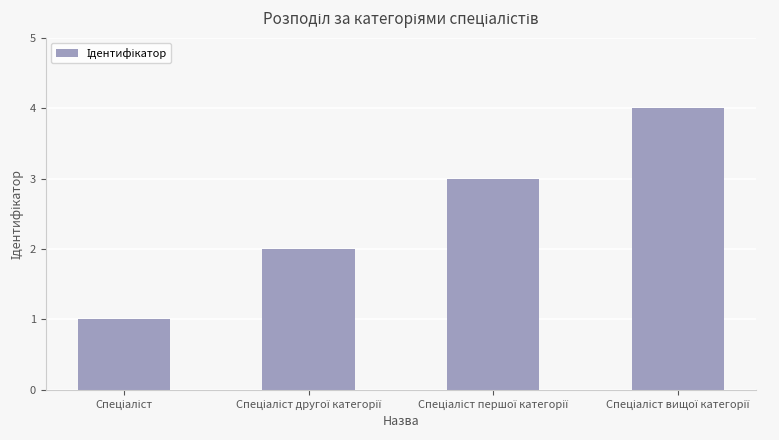

What is the difference between the maximum and minimum values?

3